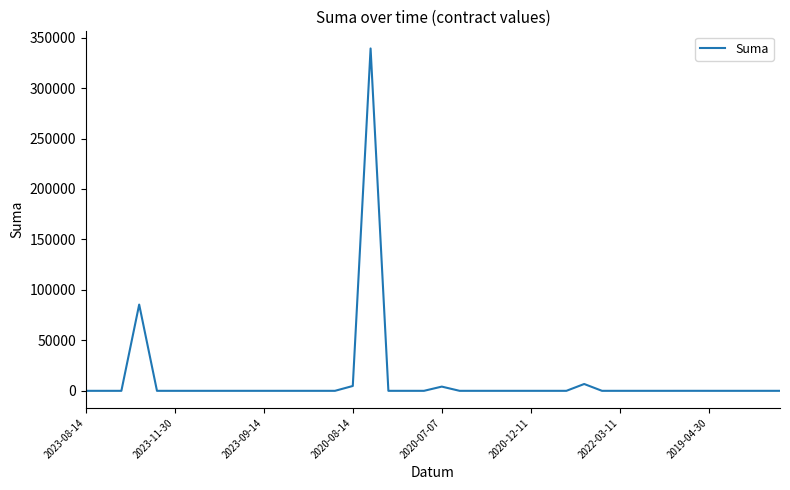

How many series are shown in this chart?

1